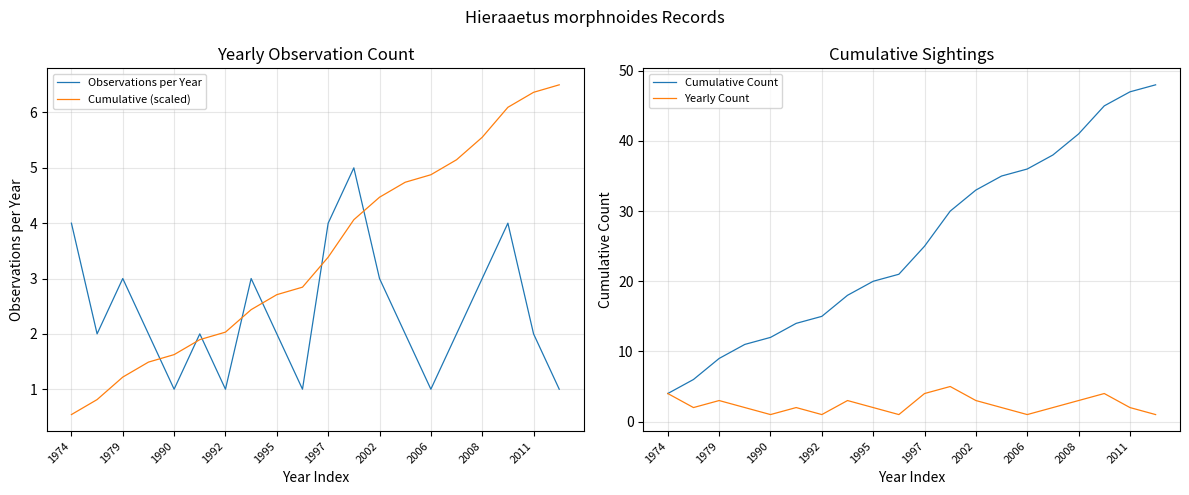

At which label does Cumulative (scaled) reach its minimum?

1974